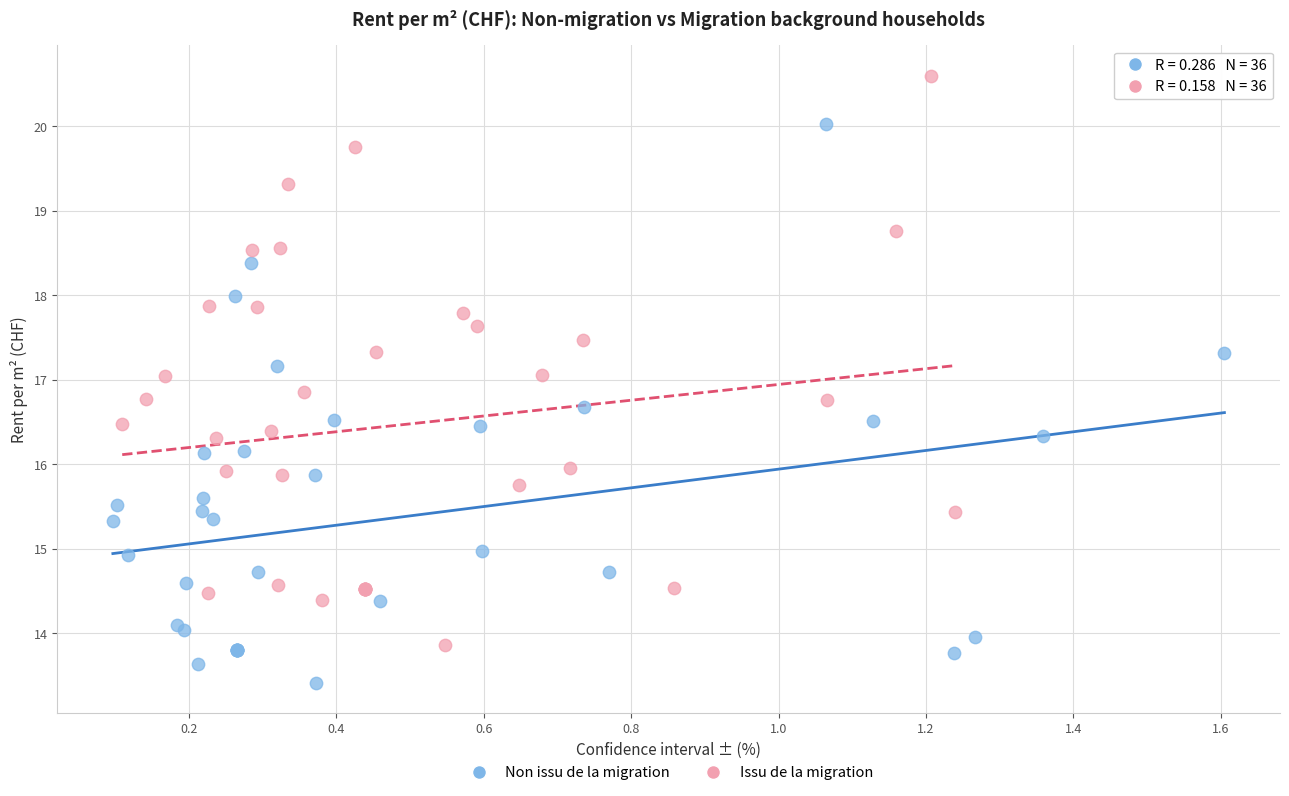

Which series contains the highest Y value?

Issu de la migration